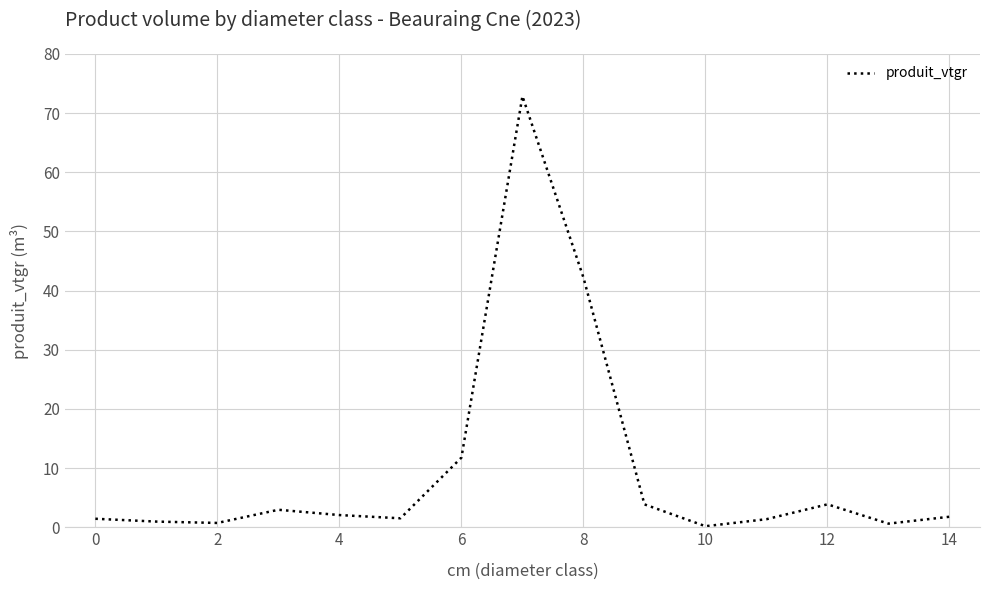

What is the maximum value shown in the chart?

72.9